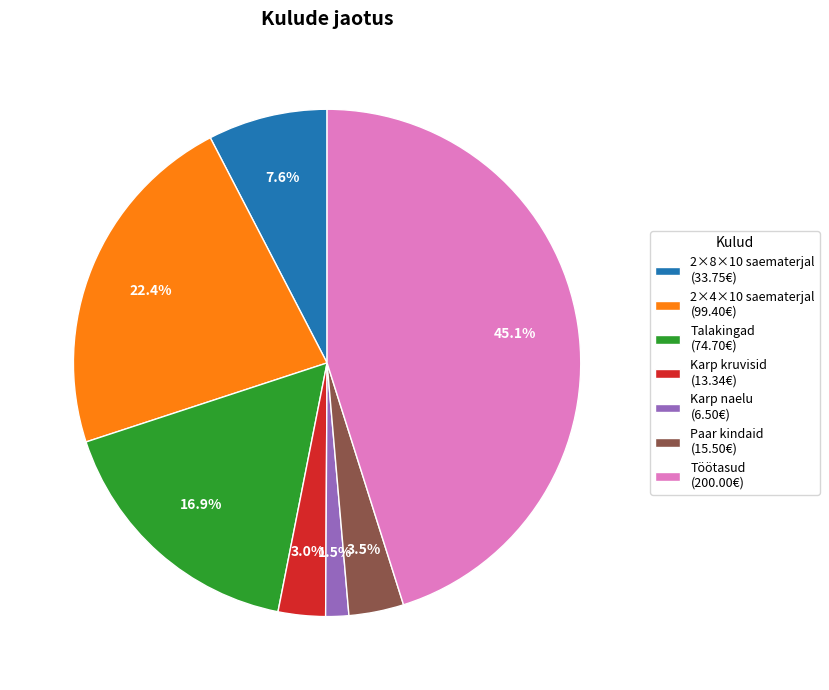

What percentage is the Karp kruvisid slice, to the nearest percent?

3%